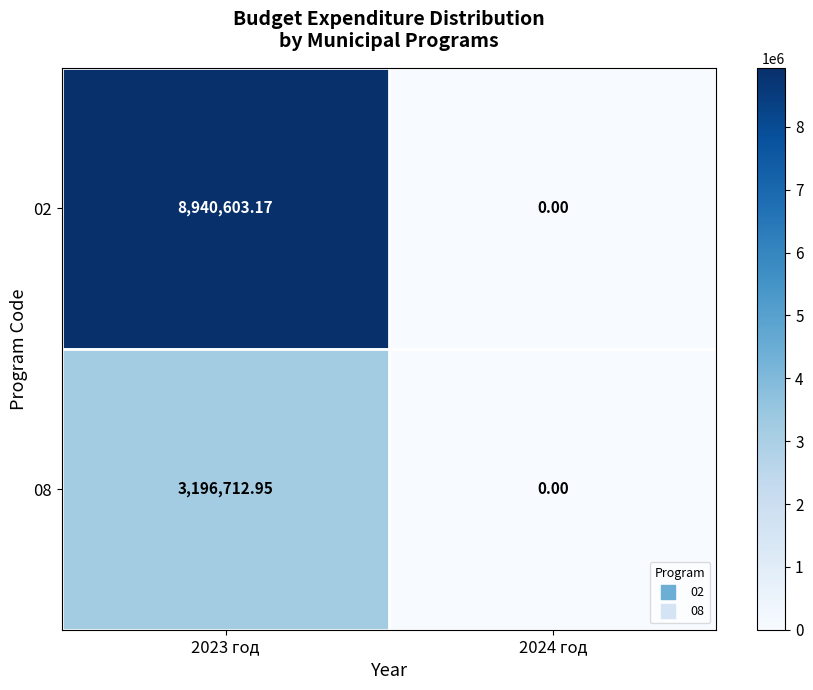

Is the value of 02 at 2024 год greater than the value of 08 at 2023 год?

No